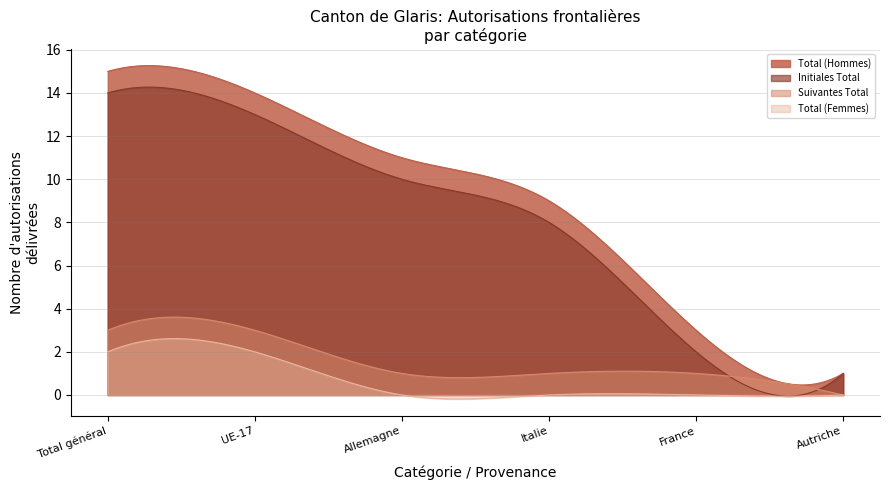

What is the difference between the Initiales Femmes values at Allemagne and Italie?

2